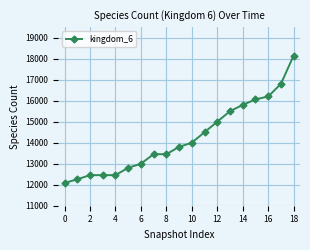

What is the greatest value displayed?

18147